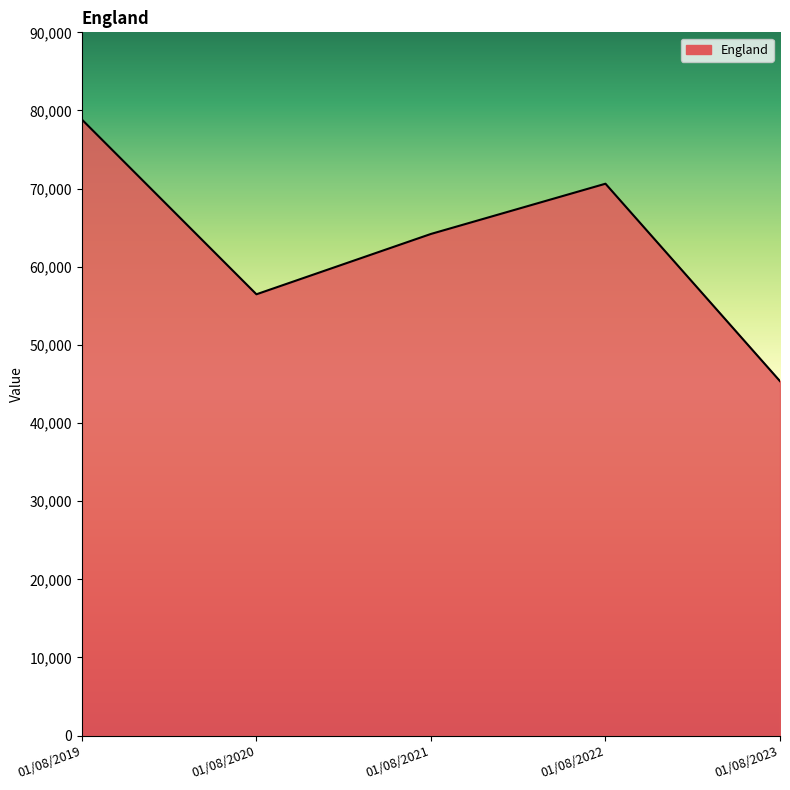

What is the difference between the maximum and minimum values?

33481